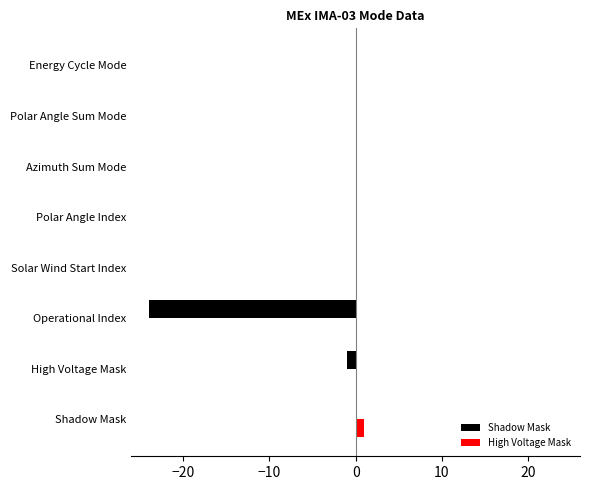

Which series has the largest total across all categories?

High Voltage Mask